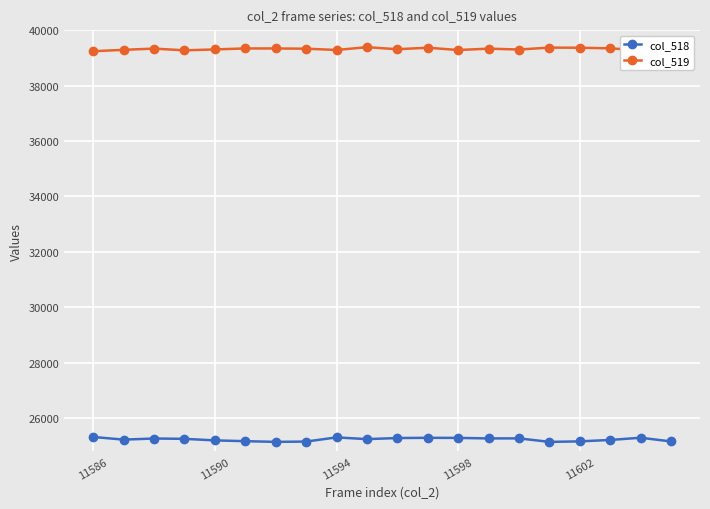

How many values in the col_519 series exceed 39331?

9